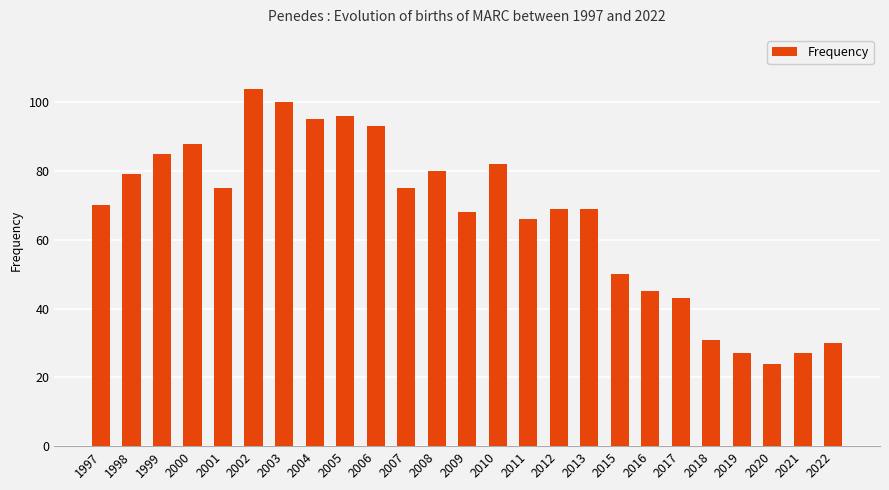

What is the maximum value shown in the chart?

104